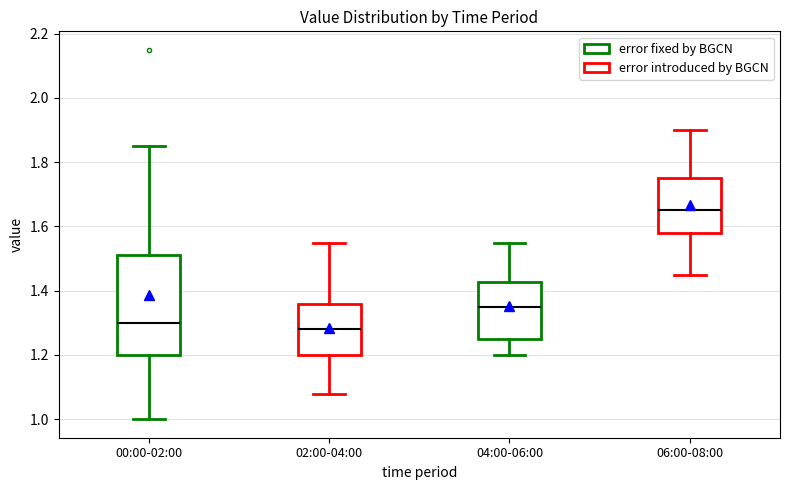

Which box has the highest median line?

06:00-08:00